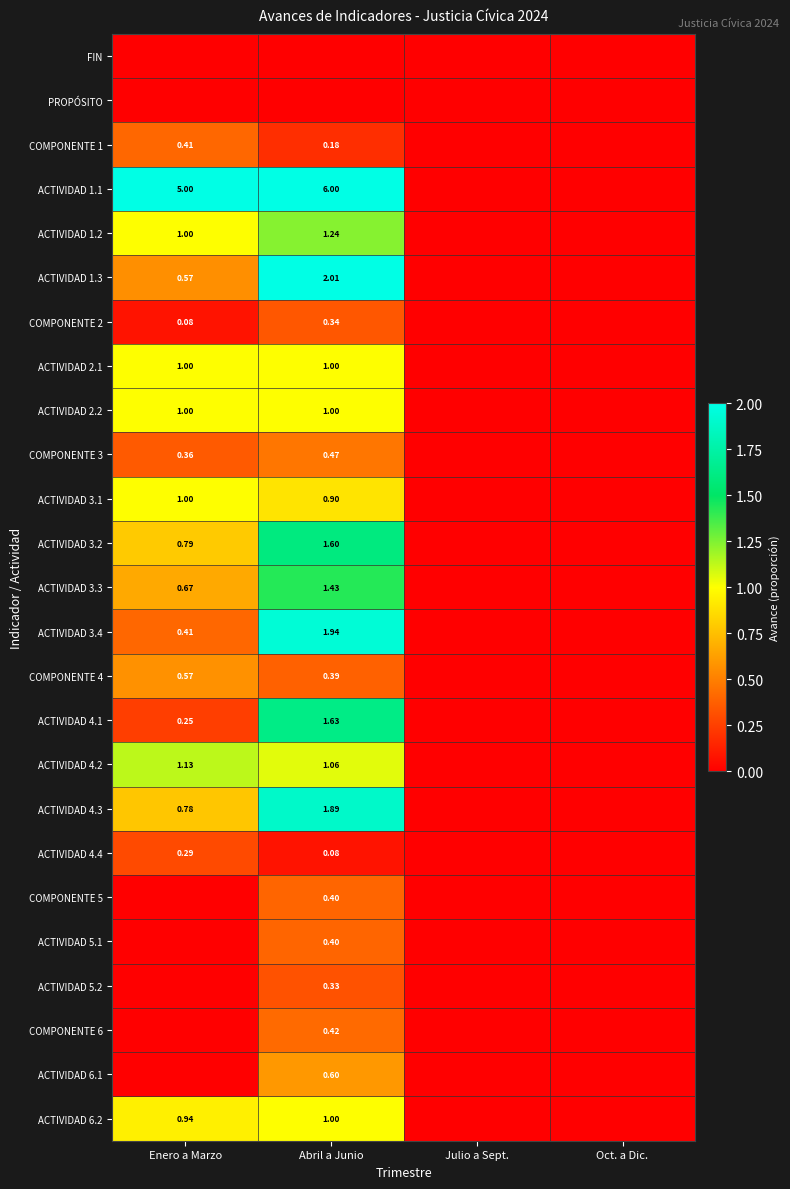

Is the value of FIN at Abril a Junio greater than the value of PROPÓSITO at Abril a Junio?

No